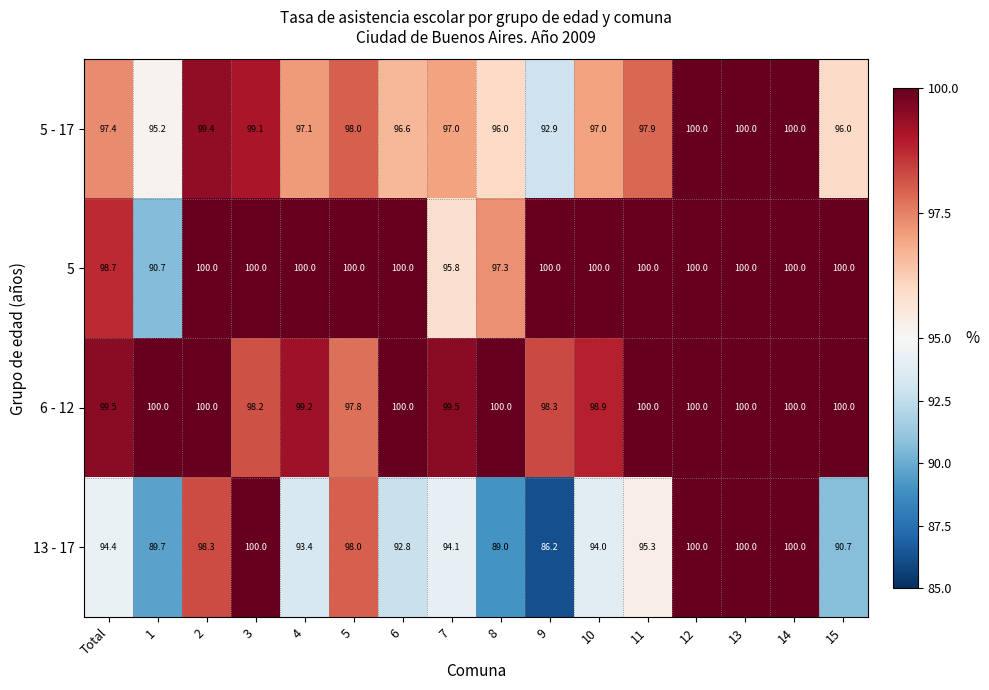

What is the smallest value displayed?

86.2